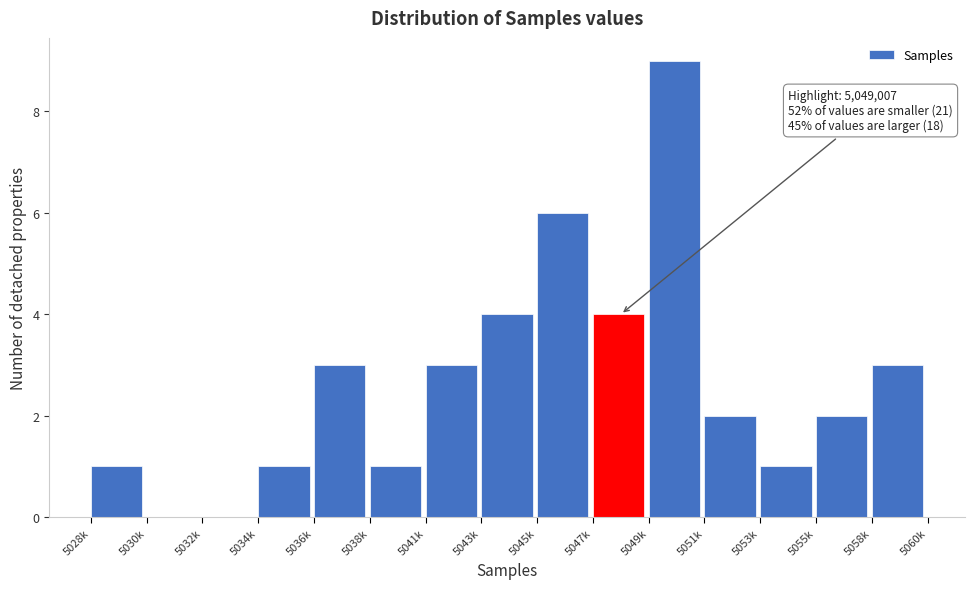

Reading left to right, list all the values displayed in this chart.

5028k=1	5030k=0	5032k=0	5034k=1	5036k=3	5038k=1	5041k=3	5043k=4	5045k=6	5047k=4	5049k=9	5051k=2	5053k=1	5055k=2	5058k=3